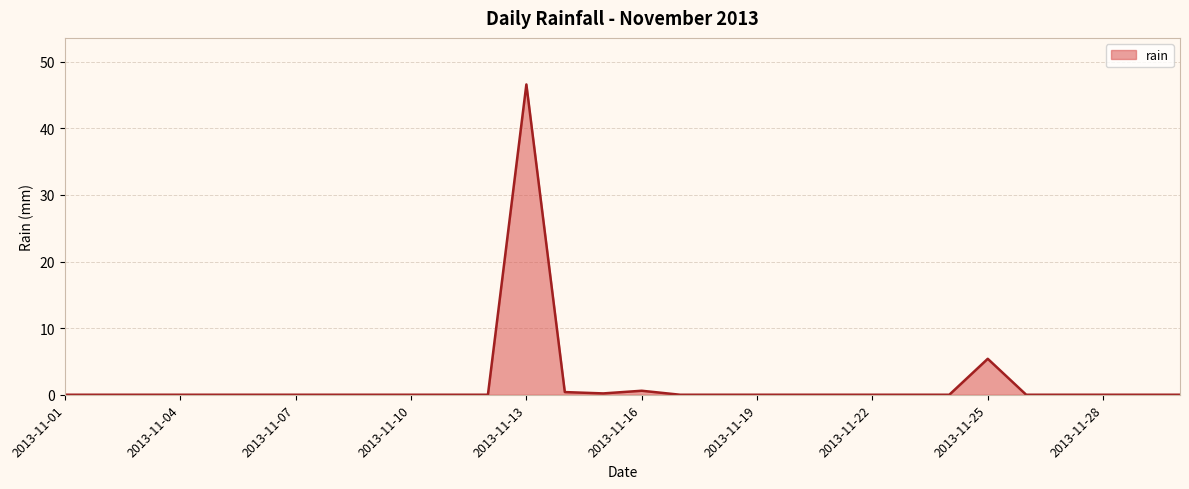

What is the difference between the maximum and minimum values?

46.6